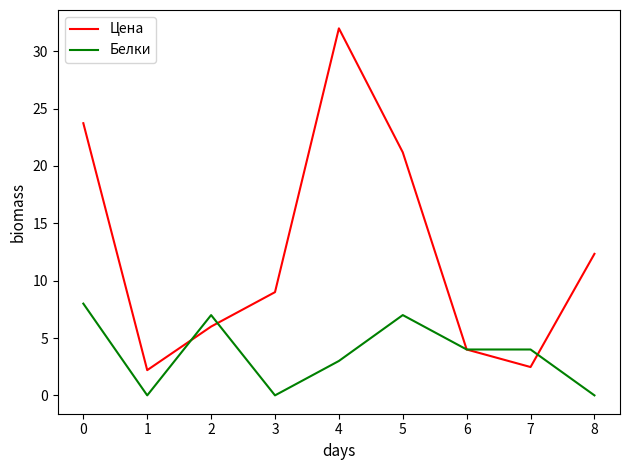

List the series in order of their peak value, lowest first.

Белки, Цена